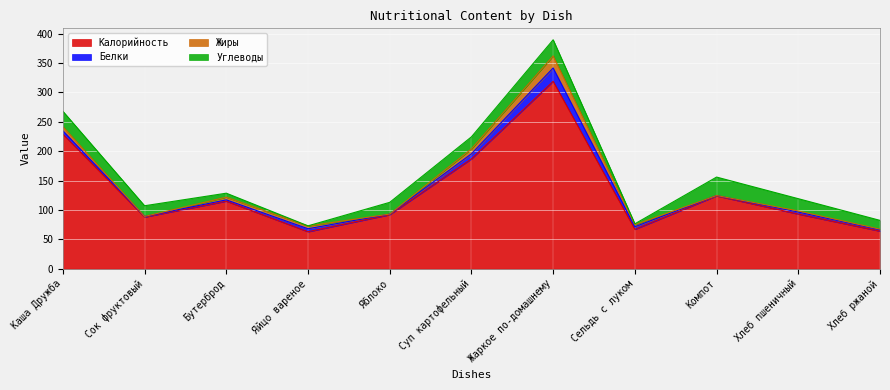

At which label does Жиры reach its minimum?

Сок фруктовый